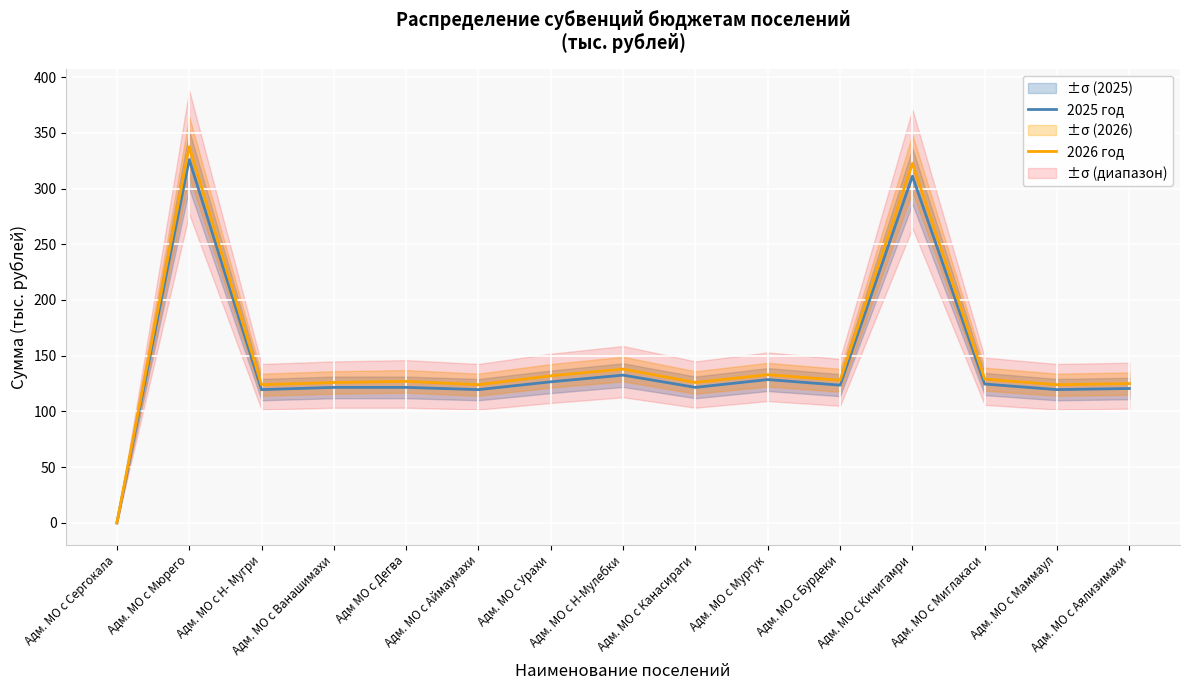

True or false: 2026 год and 2025 год intersect in this chart.

False